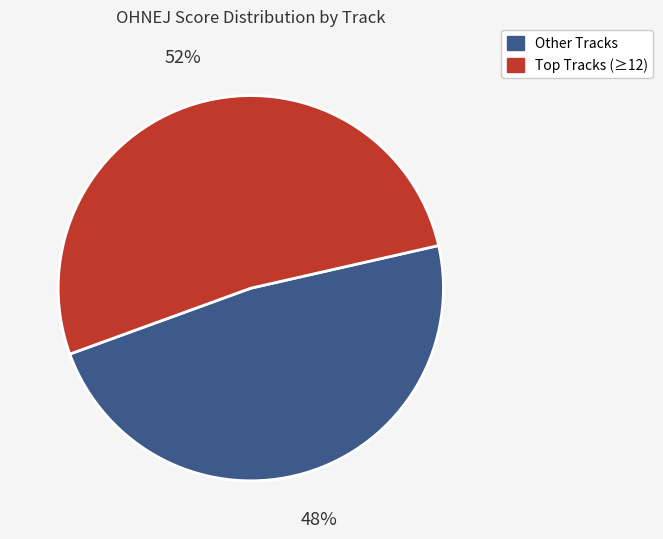

Does any single category account for the majority?

Yes